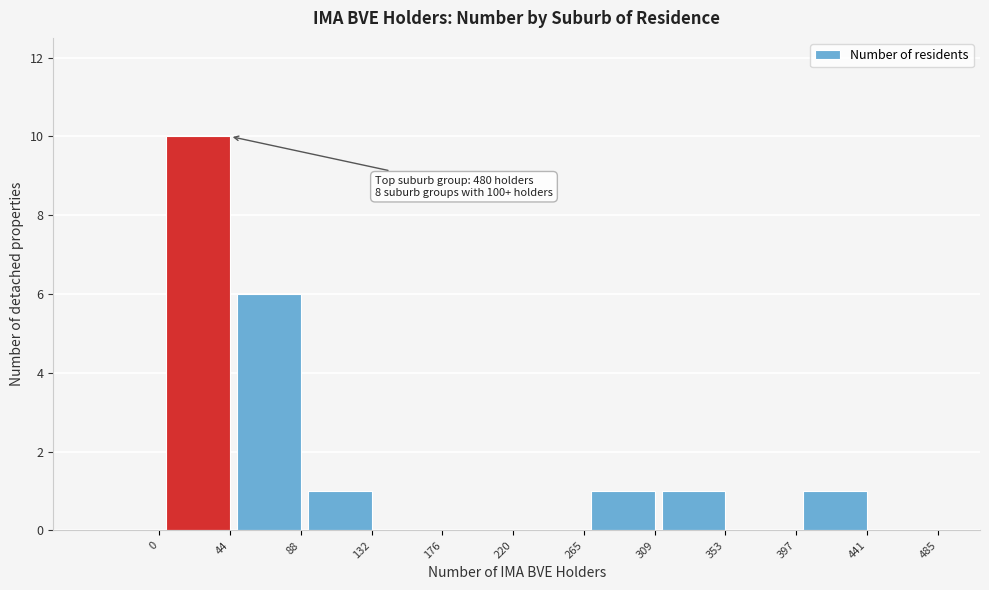

Reading right to left, extract all data points from this chart.

485=0	441=1	397=0	353=1	309=1	265=0	220=0	176=0	132=1	88=6	44=10	0=0